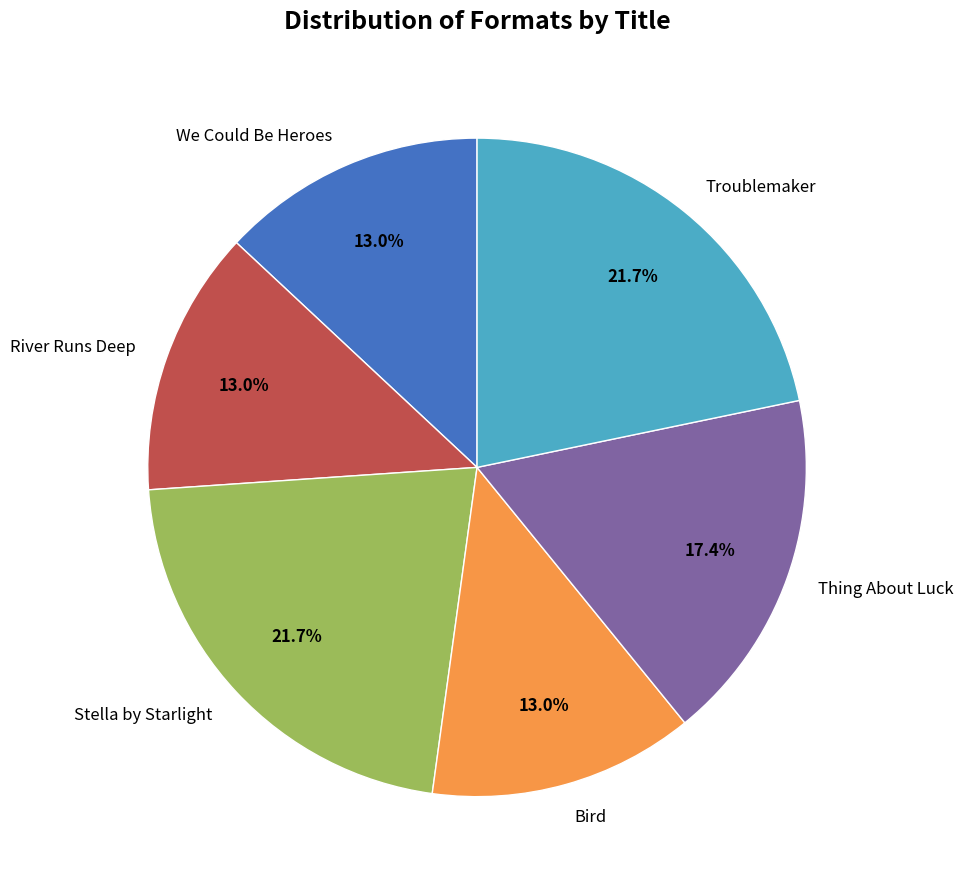

Does We Could Be Heroes represent more than half of the total?

No